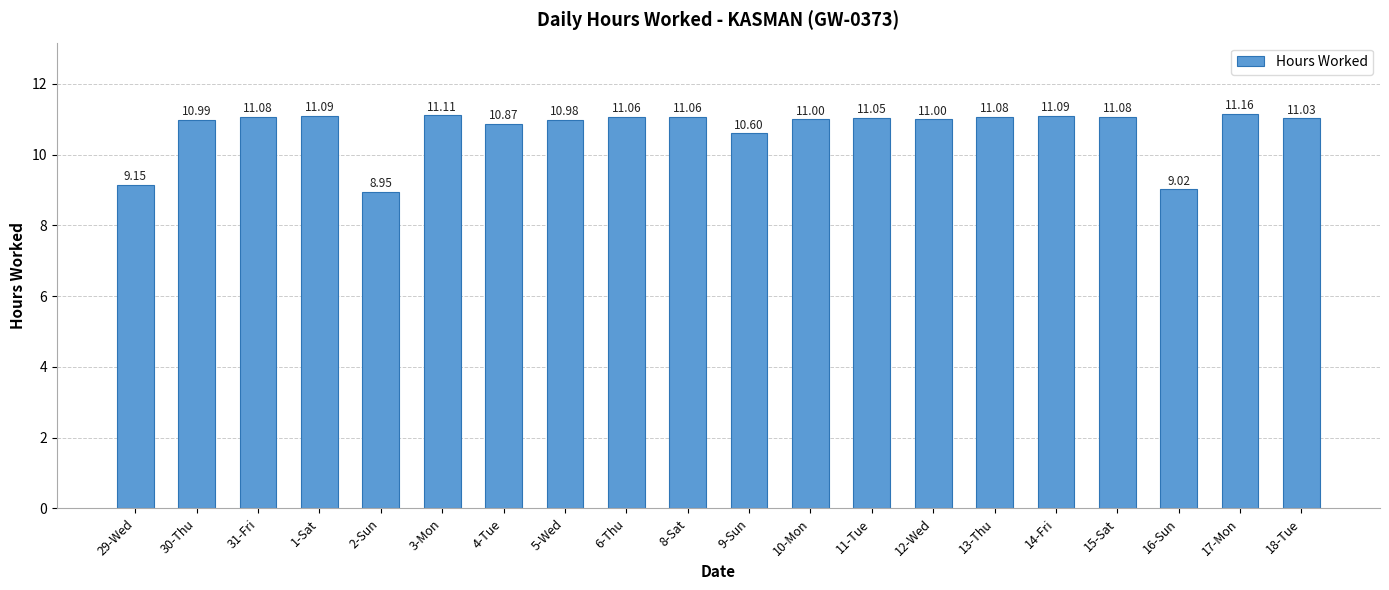

What is the change in value from 30-Thu to 31-Fri?

+0.1